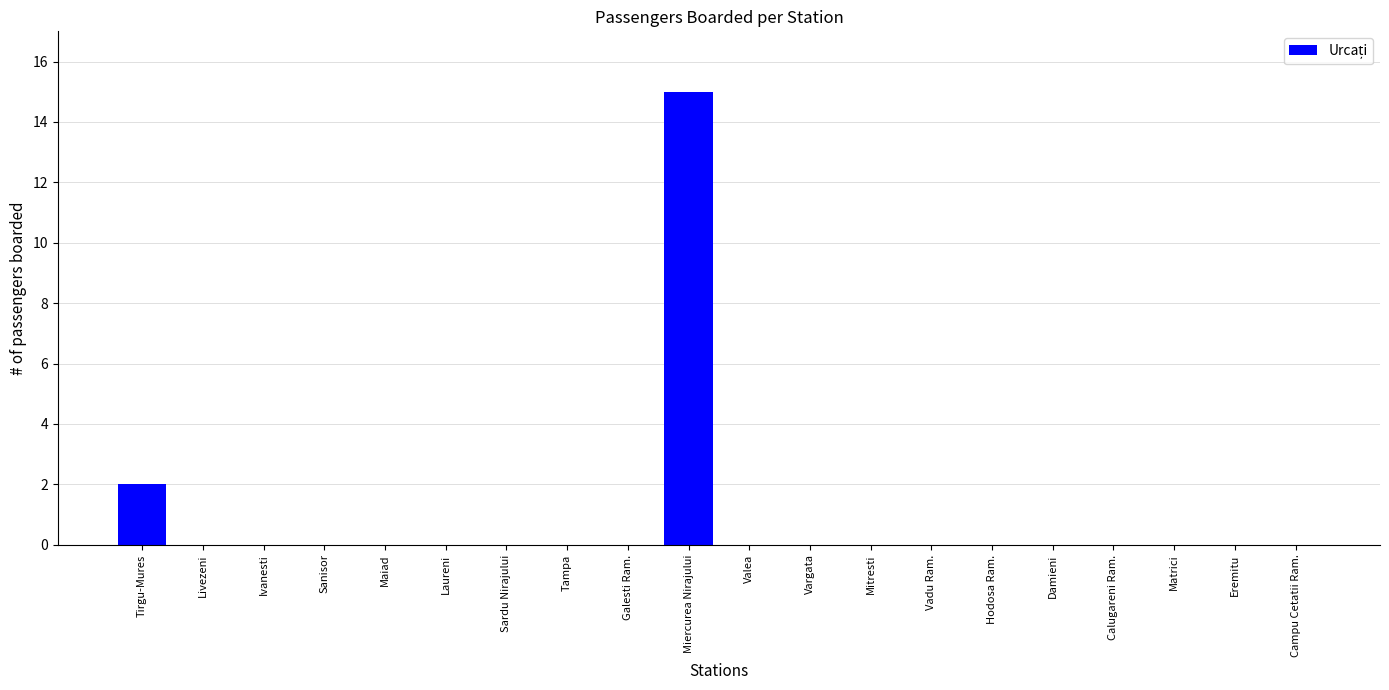

The value at Matrici is 8. True or false?

False